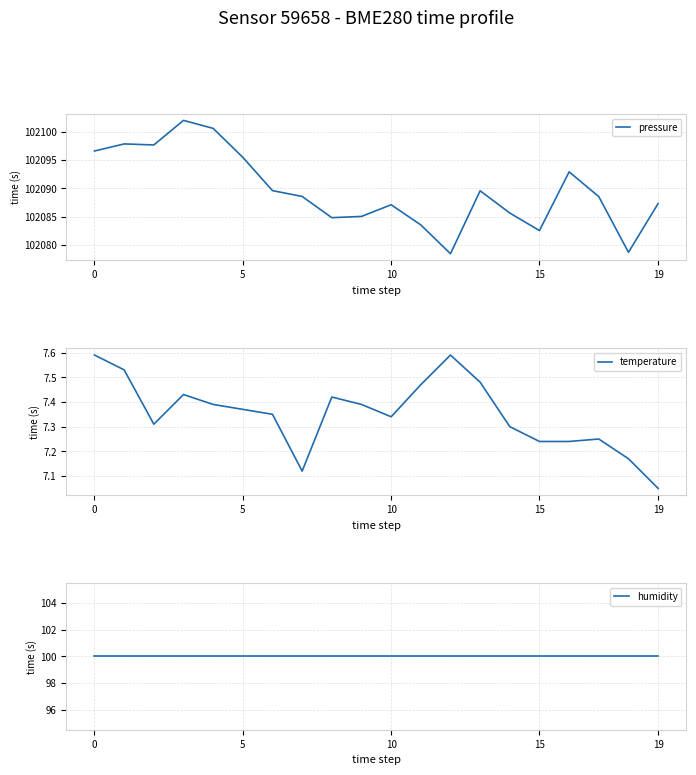

True or false: pressure and temperature cross at least once.

False